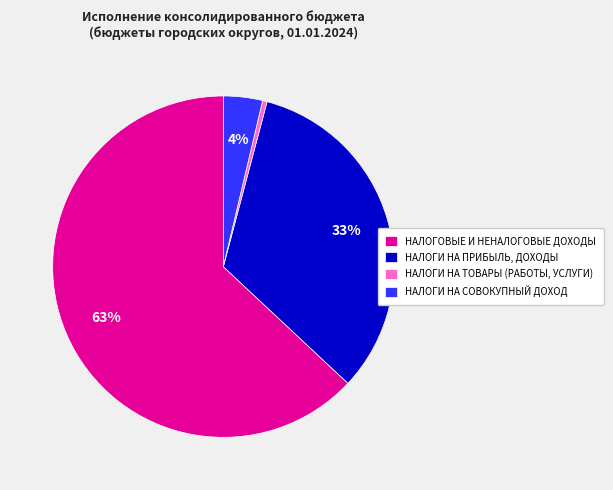

What is the smallest slice in the pie chart?

НАЛОГИ НА ТОВАРЫ (РАБОТЫ, УСЛУГИ)